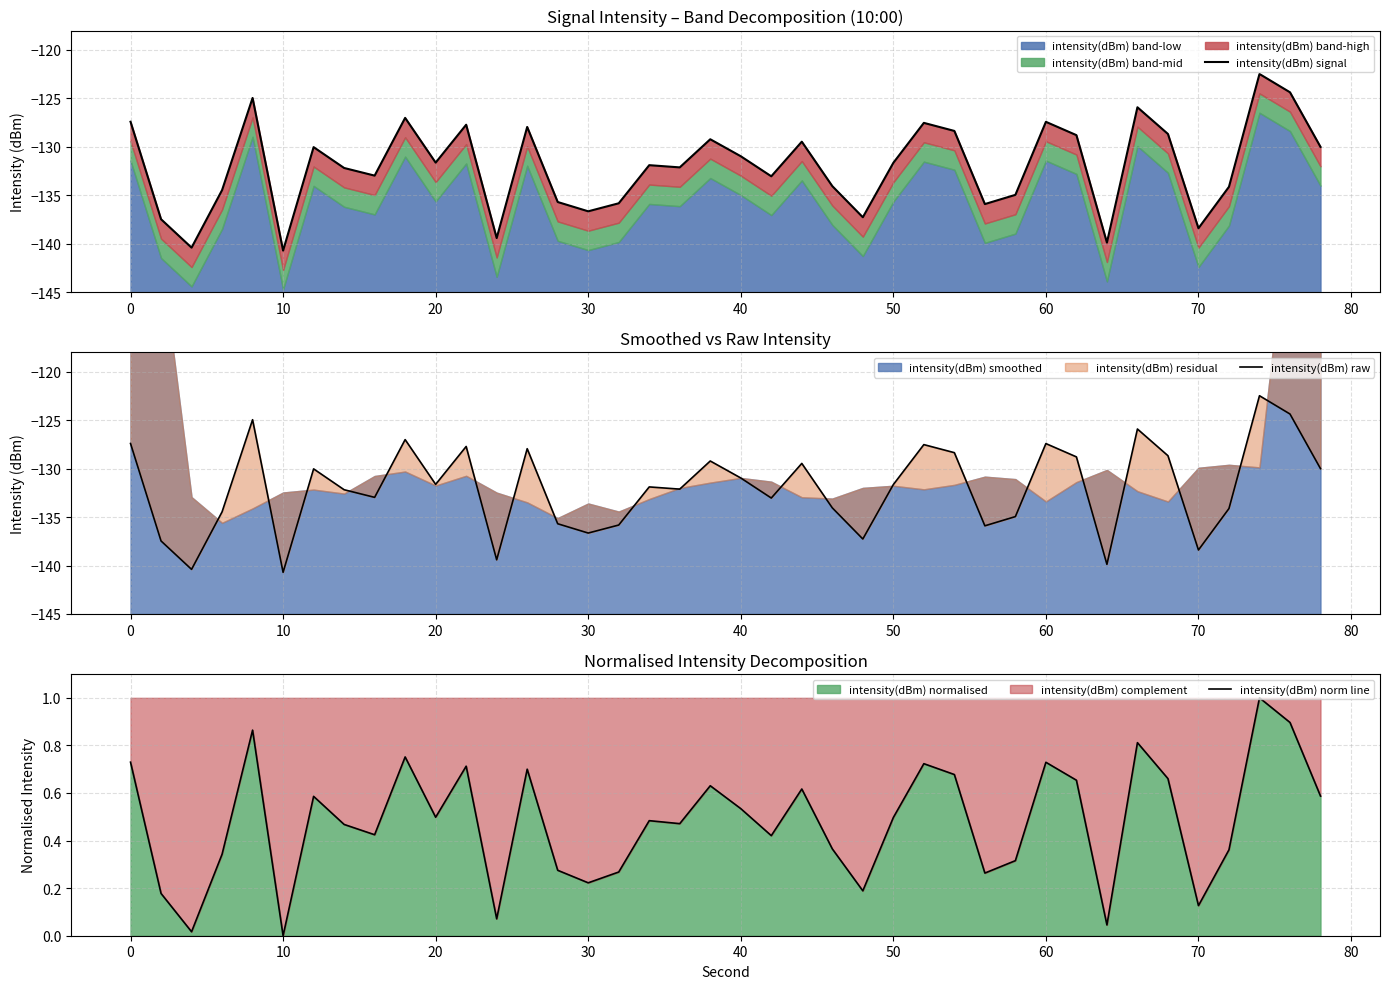

In intensity(dBm) raw, how many points are lower than both neighbors (excluding endpoints)?

12